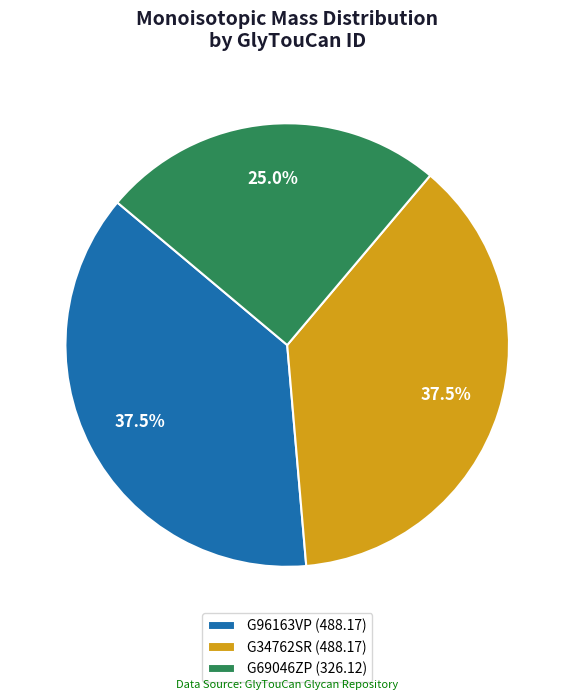

To the nearest percent, what is the average slice percentage?

33%